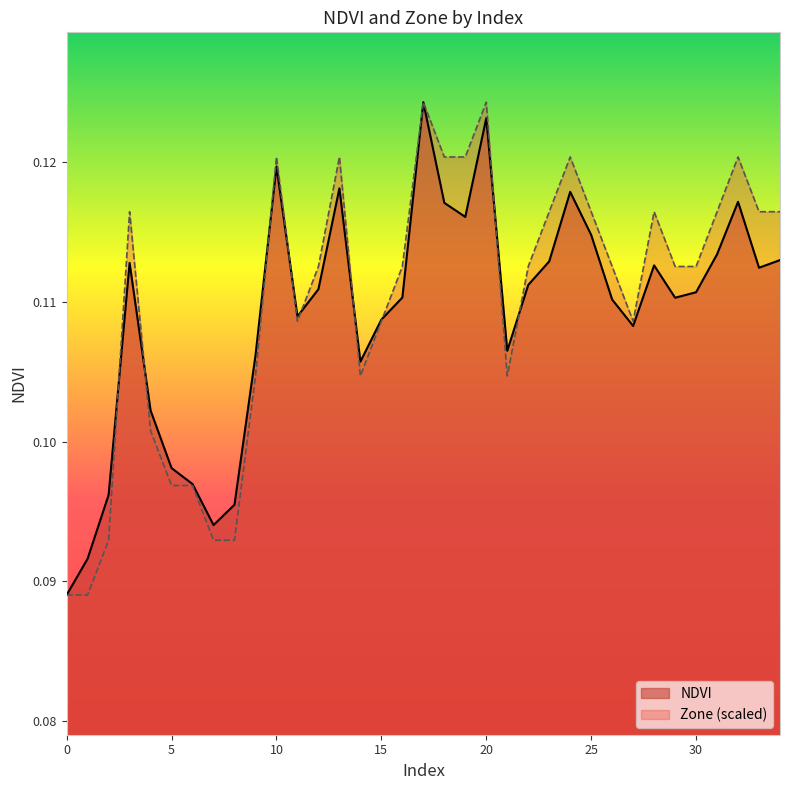

The value of Zone at 18 is 0.1. True or false?

False